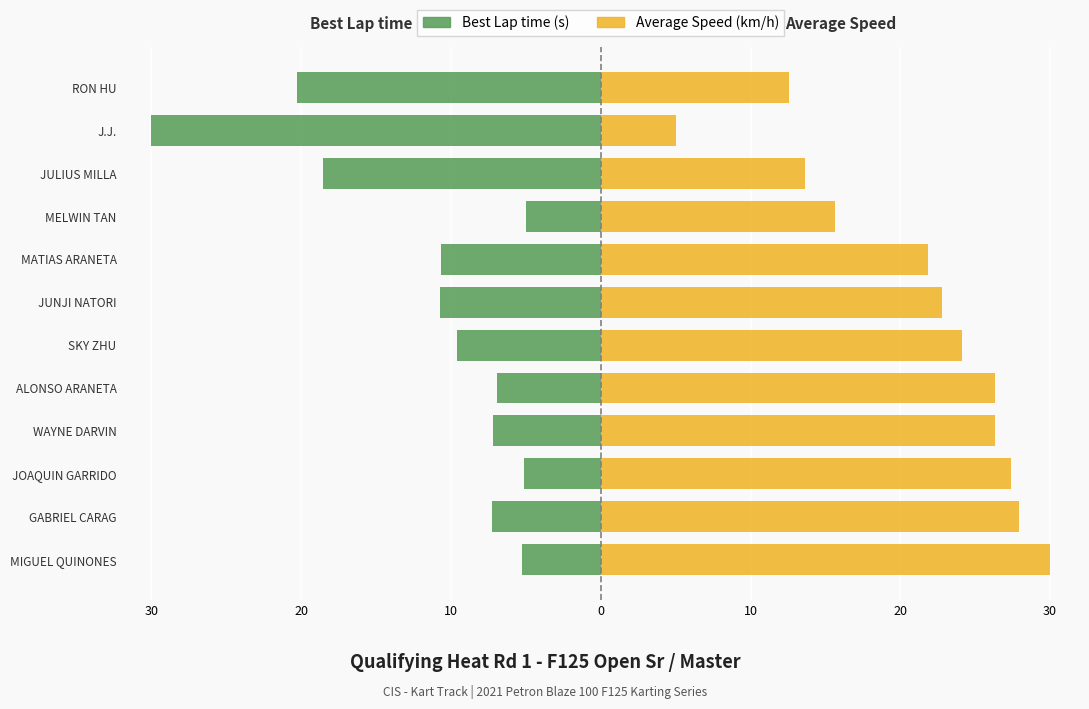

What is the average value of the Best Lap time (s) series?

-11.4